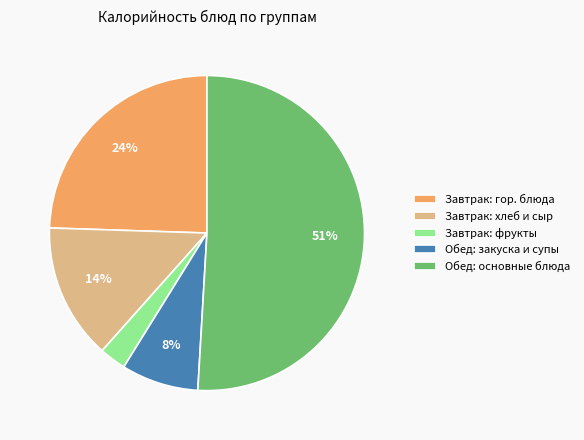

The Завтрак: гор. блюда slice represents 15% of the pie. True or false?

False